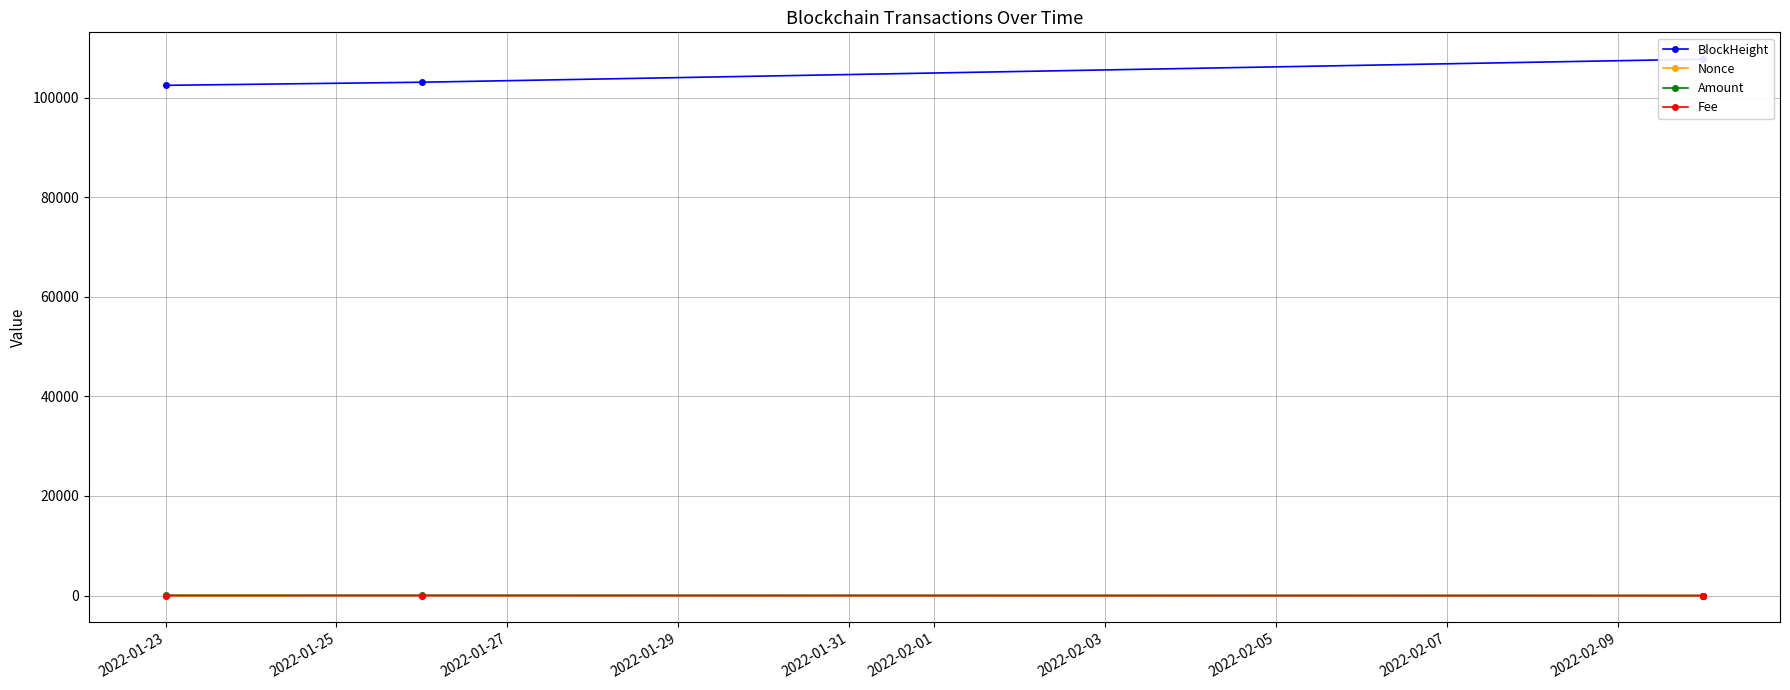

True or false: BlockHeight and Fee cross at least once.

False